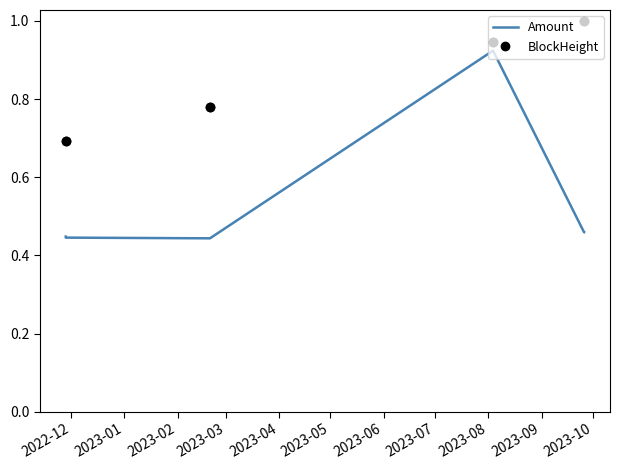

What is the difference between the maximum and minimum values in the BlockHeight series?

0.3